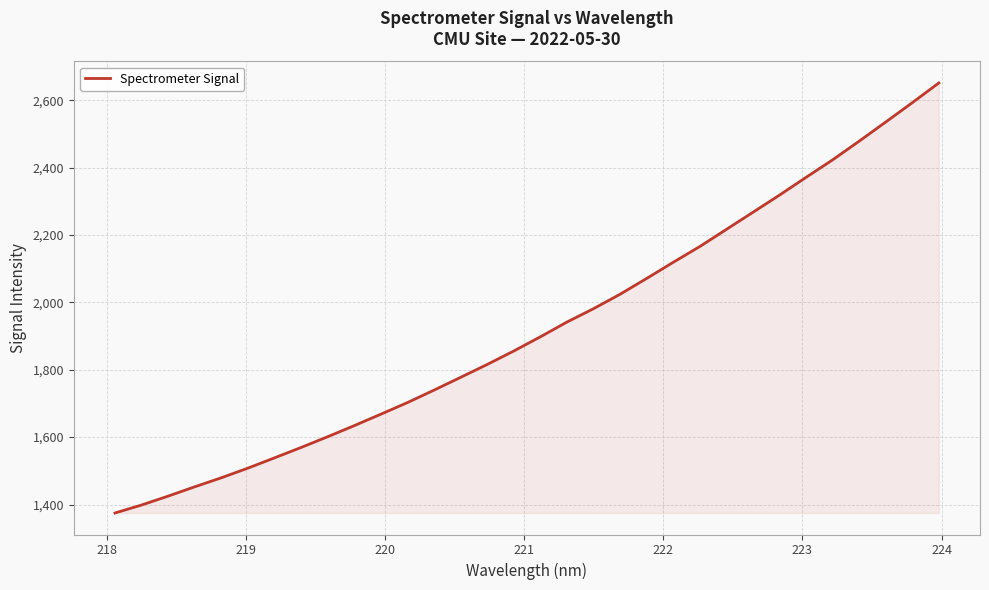

What is the difference between the maximum and minimum values?

1276.2